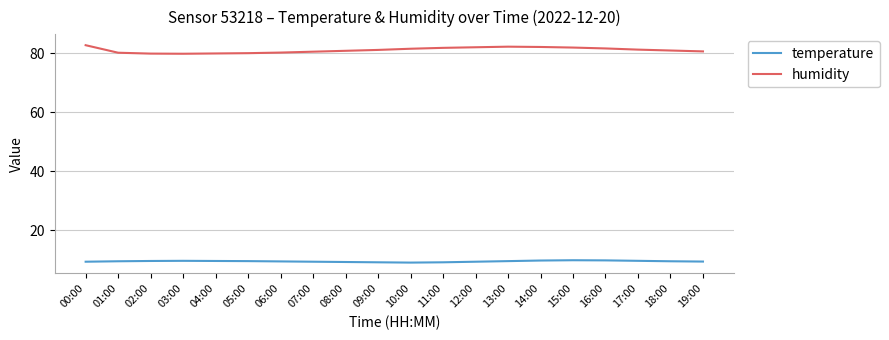

What is the spread (max minus min) of values at 00:00?

73.4